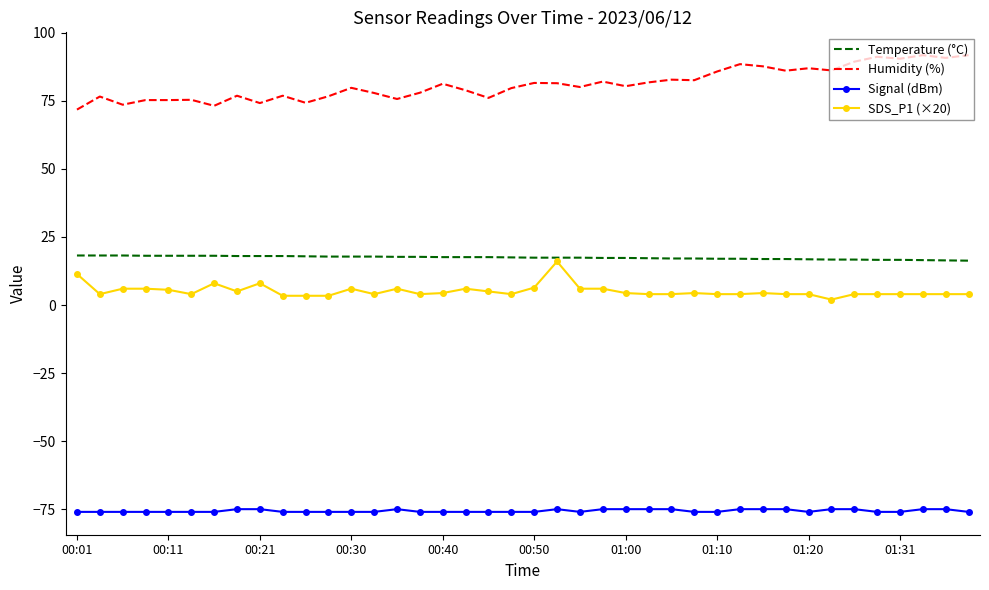

Which series has the largest total across all categories?

Humidity (%)